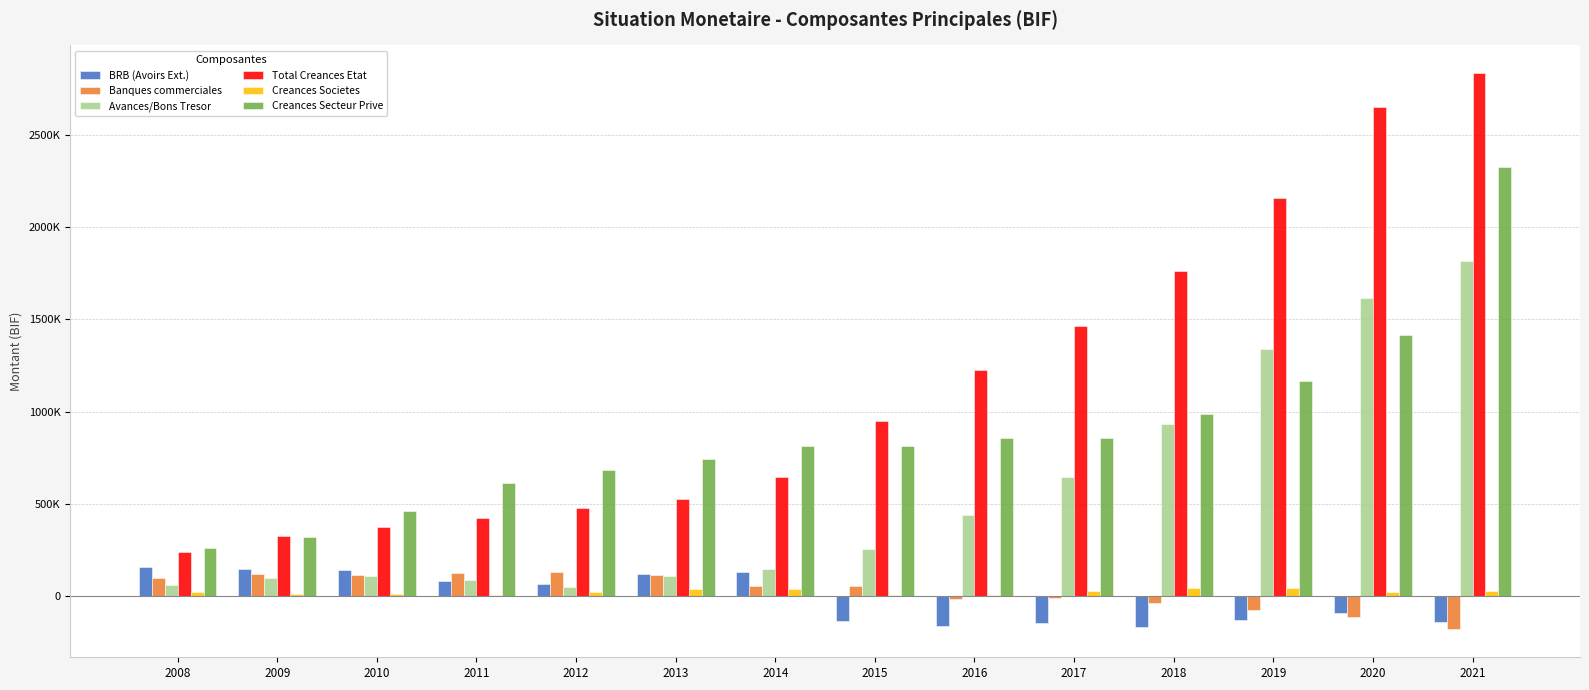

At which category is the sum across all series the highest?

2021